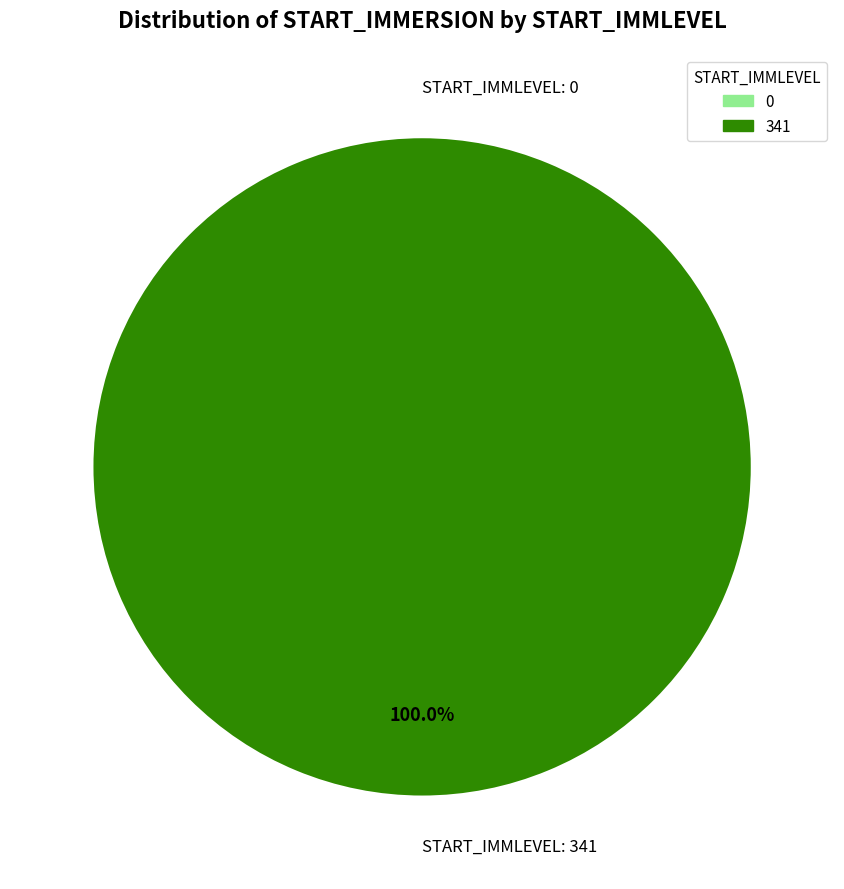

Which slice is the largest?

341